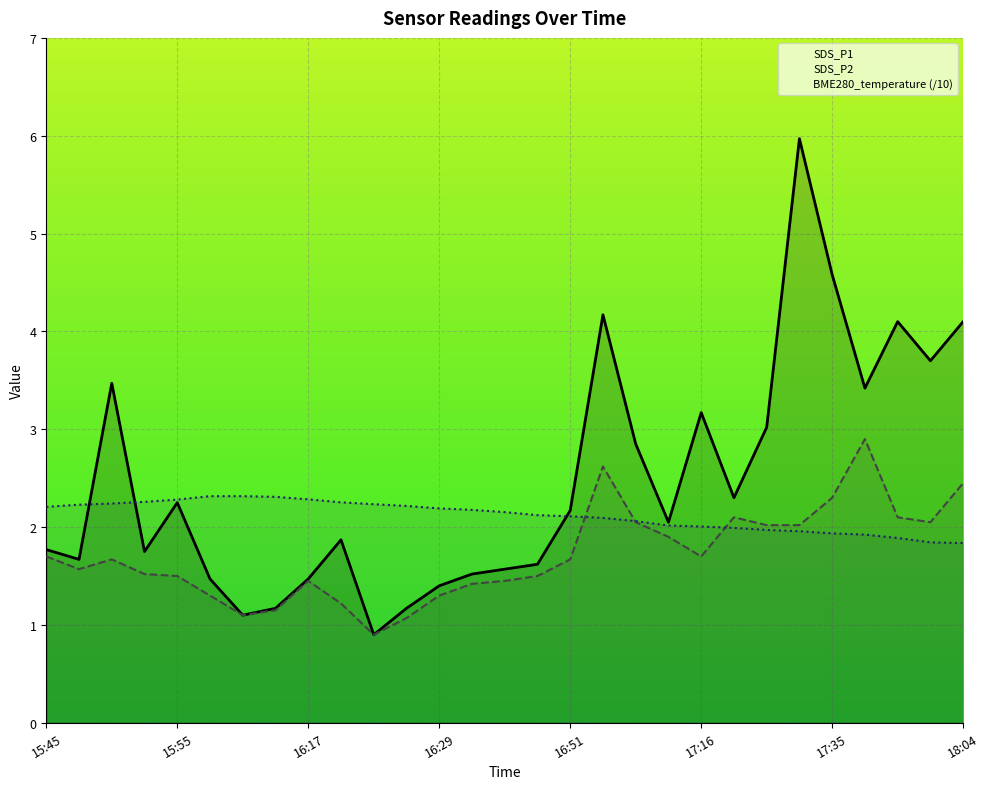

What is the sum of the SDS_P2 values at 16:54 and 16:10?

3.8